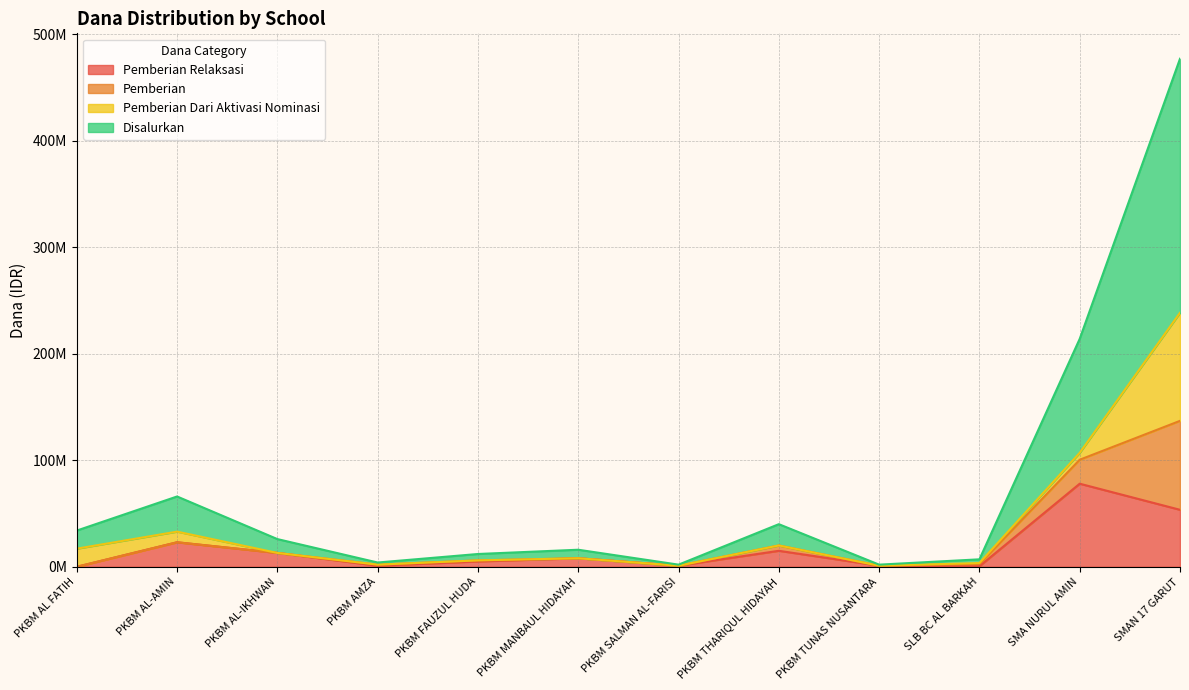

True or false: Pemberian Relaksasi and Disalurkan intersect in this chart.

False